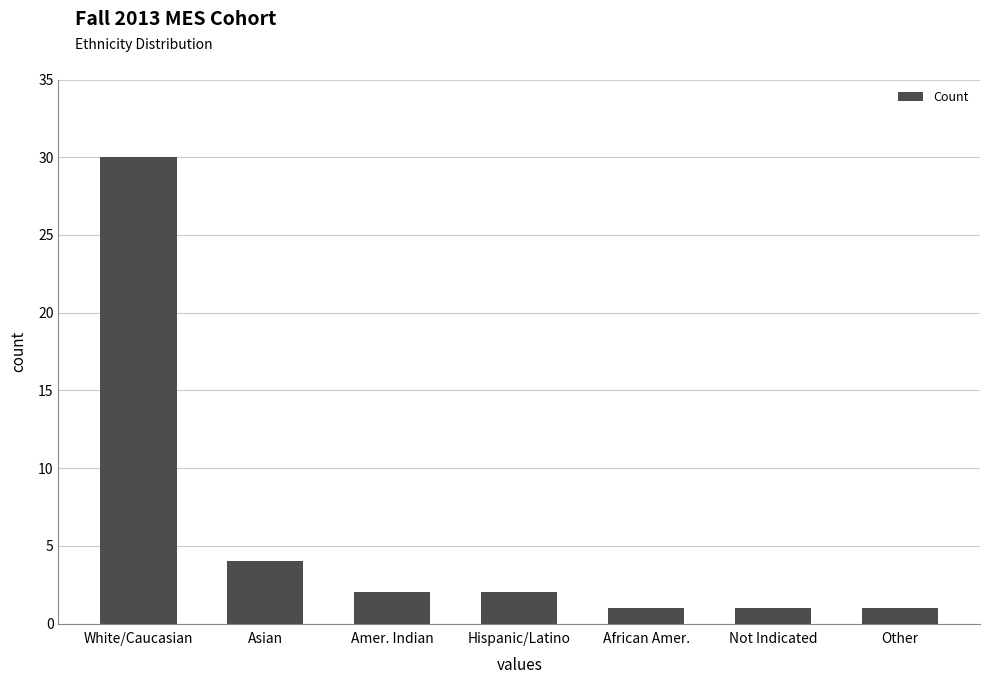

What is the label of the 1st bar from the right?

Other